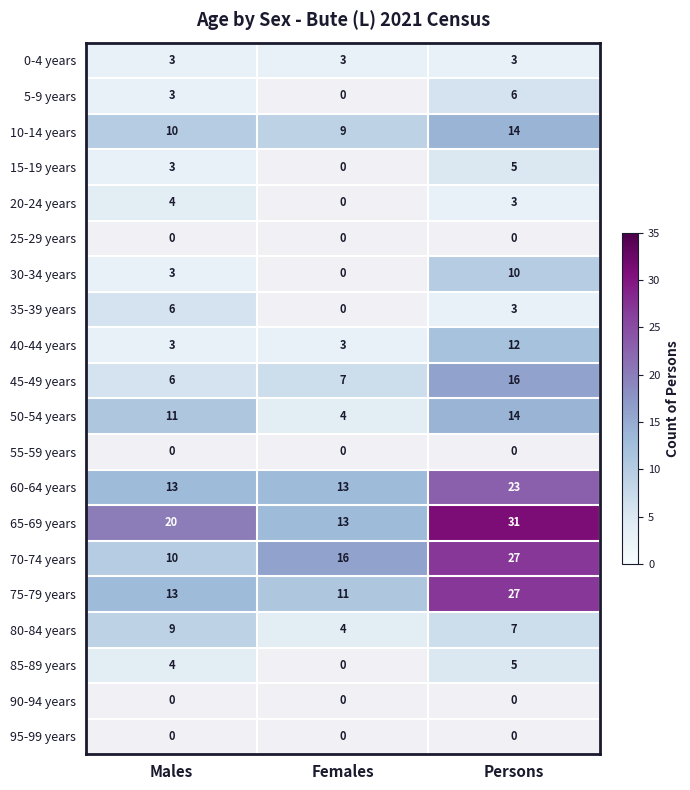

Which category has the highest value in the 50-54 years series?

Persons